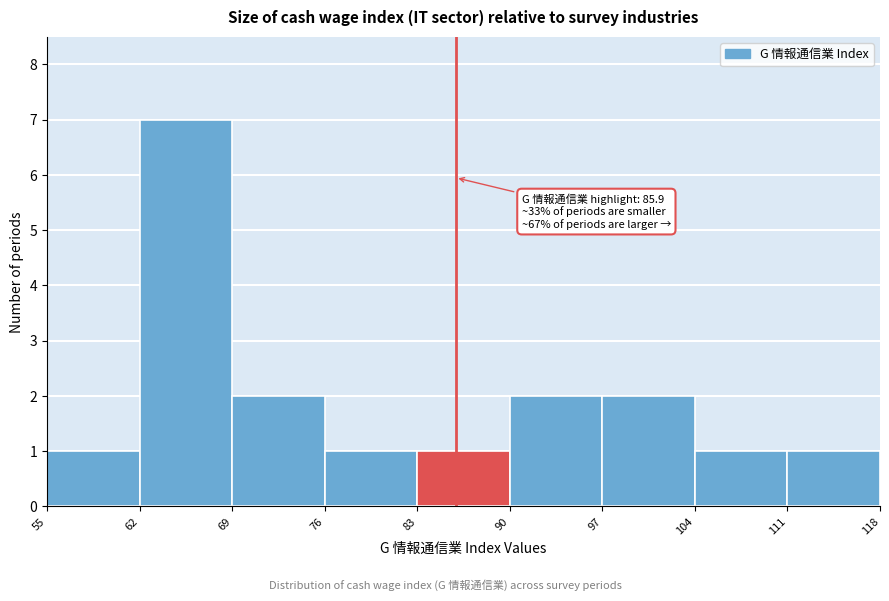

Over which range of the x-axis is the bar tallest?

62 to 69